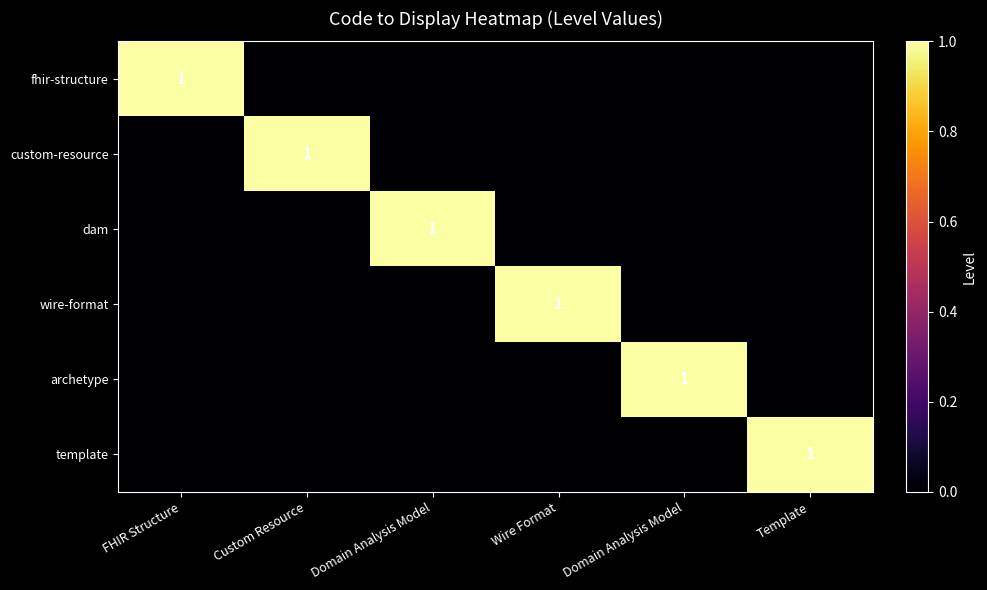

List the labels in order of fhir-structure value, largest first.

FHIR Structure, Custom Resource, Domain Analysis Model, Wire Format, Domain Analysis Model, Template